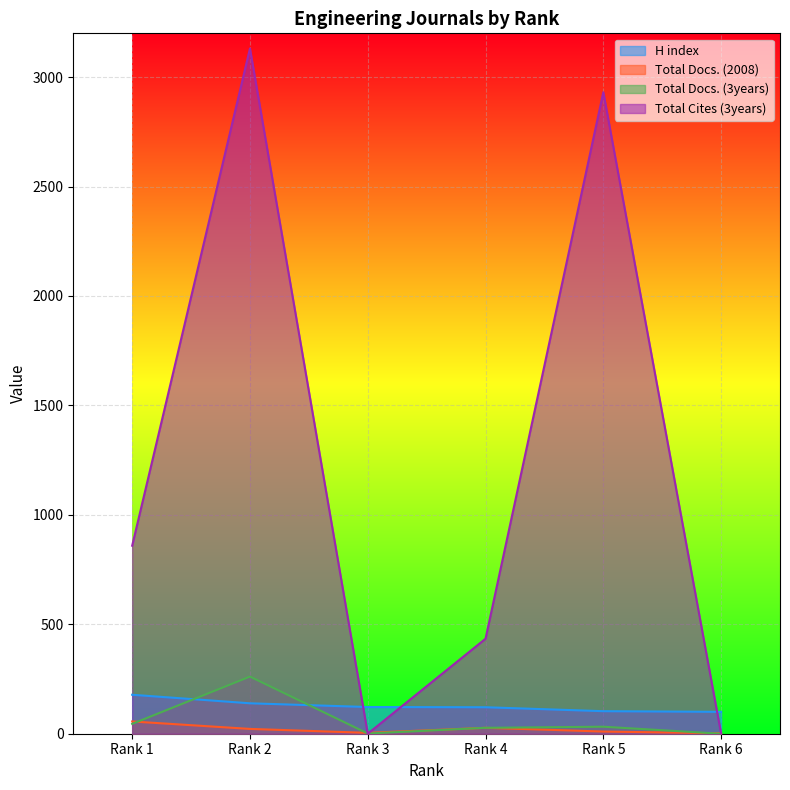

What is the total value across all series at Rank 6?

102